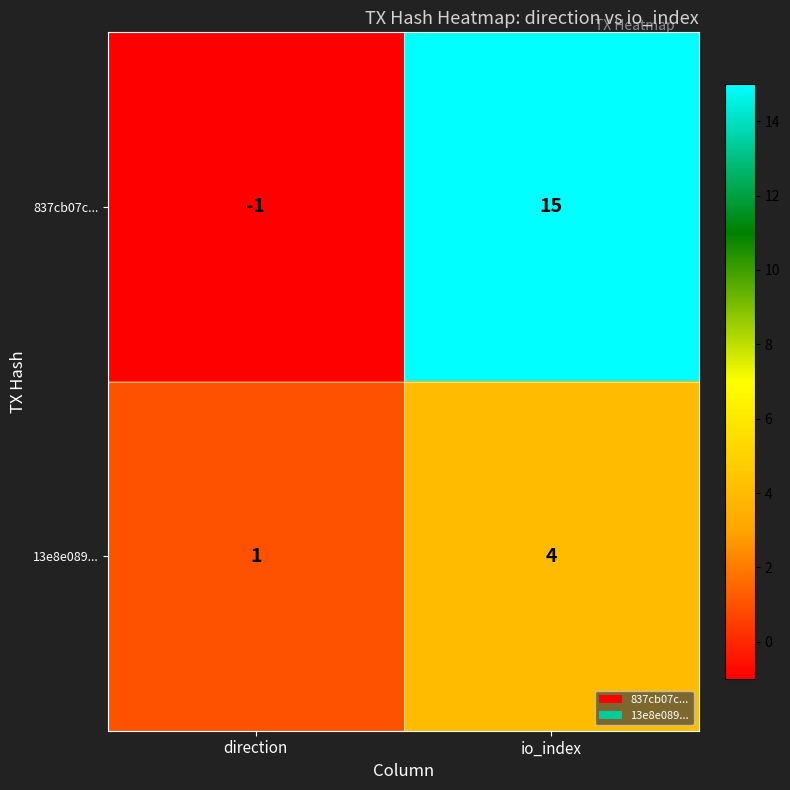

Between direction and io_index, which series saw the biggest shift?

837cb07c...